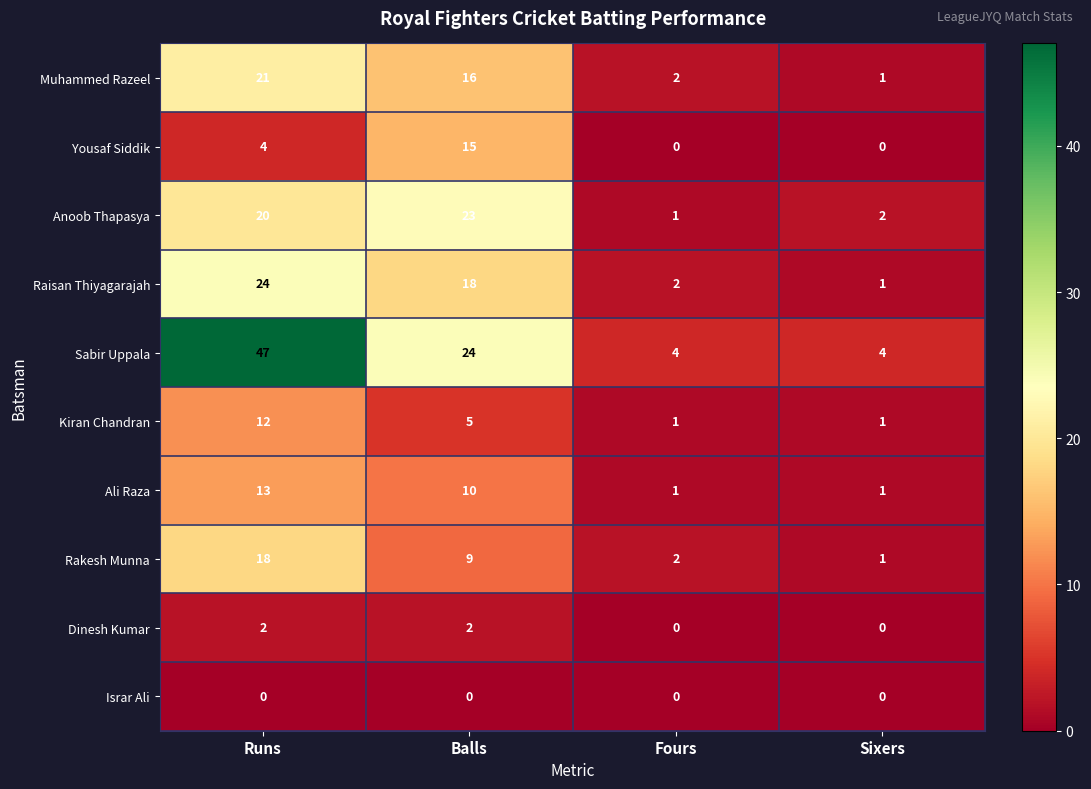

What is the difference between the highest and lowest values at Fours?

4